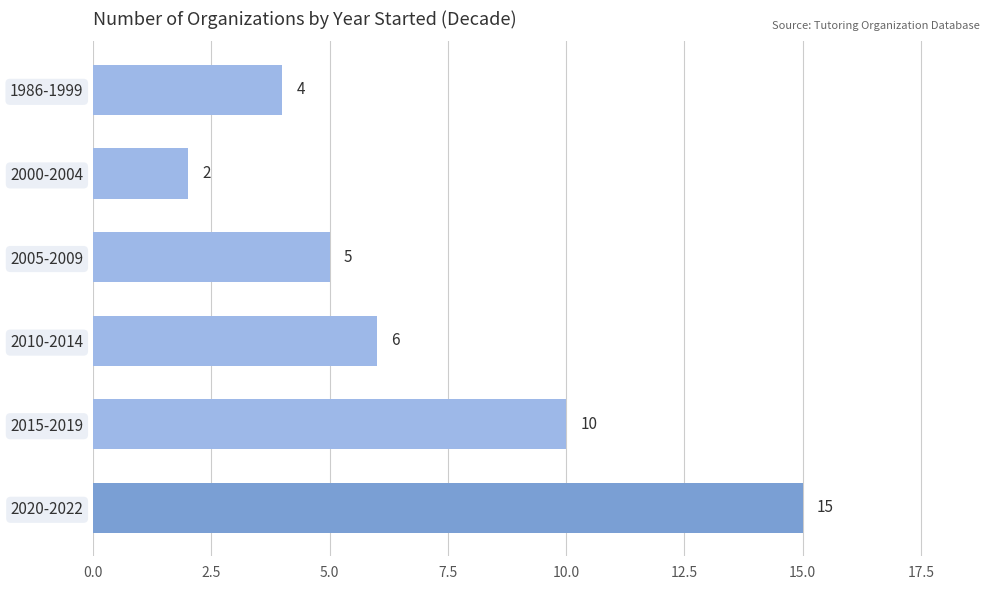

Rank the categories by value from lowest to highest.

2000-2004, 1986-1999, 2005-2009, 2010-2014, 2015-2019, 2020-2022